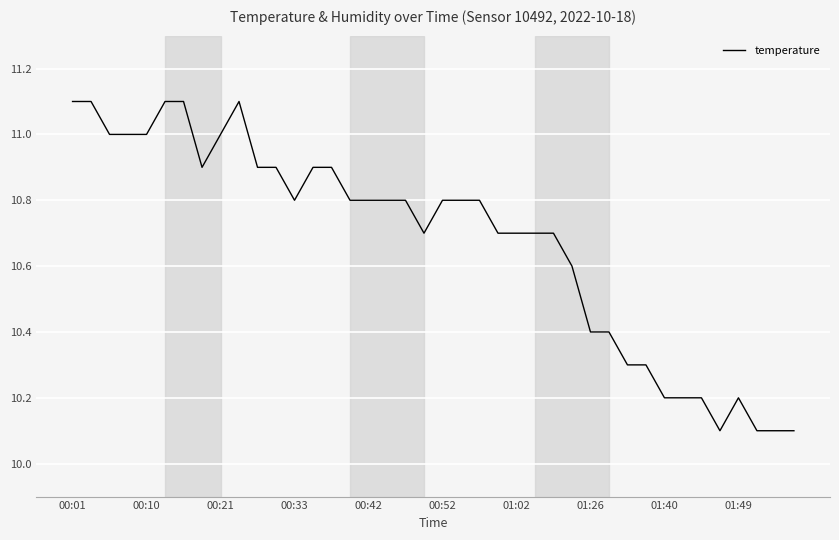

What is the smallest value displayed?

10.1